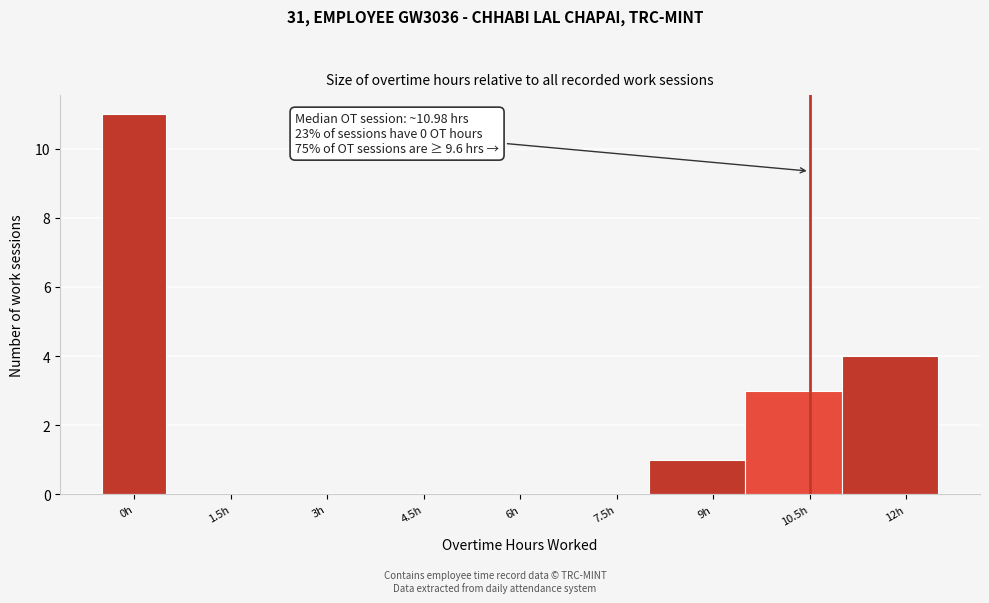

Over which range of the x-axis is the bar tallest?

-0.5 to 0.5